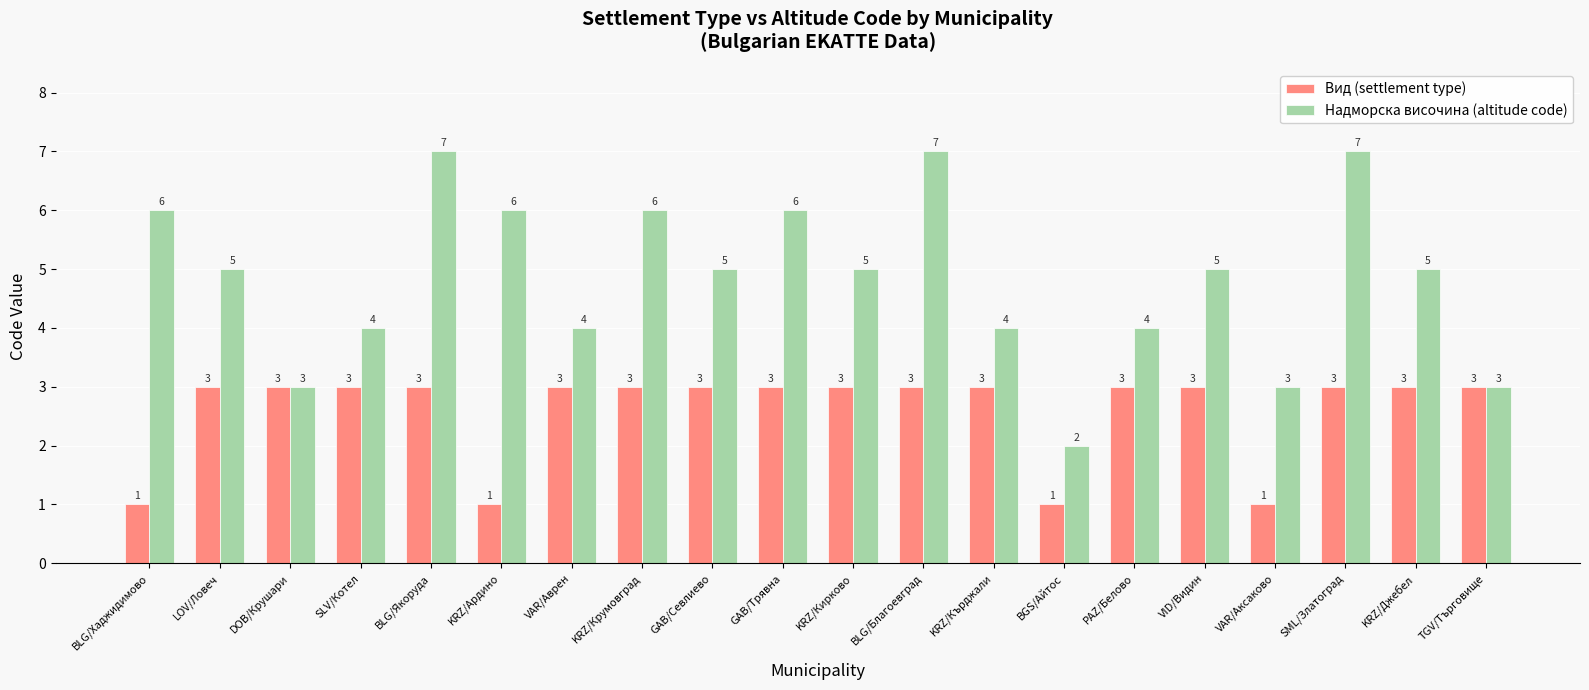

How many categories are shown in the chart?

20